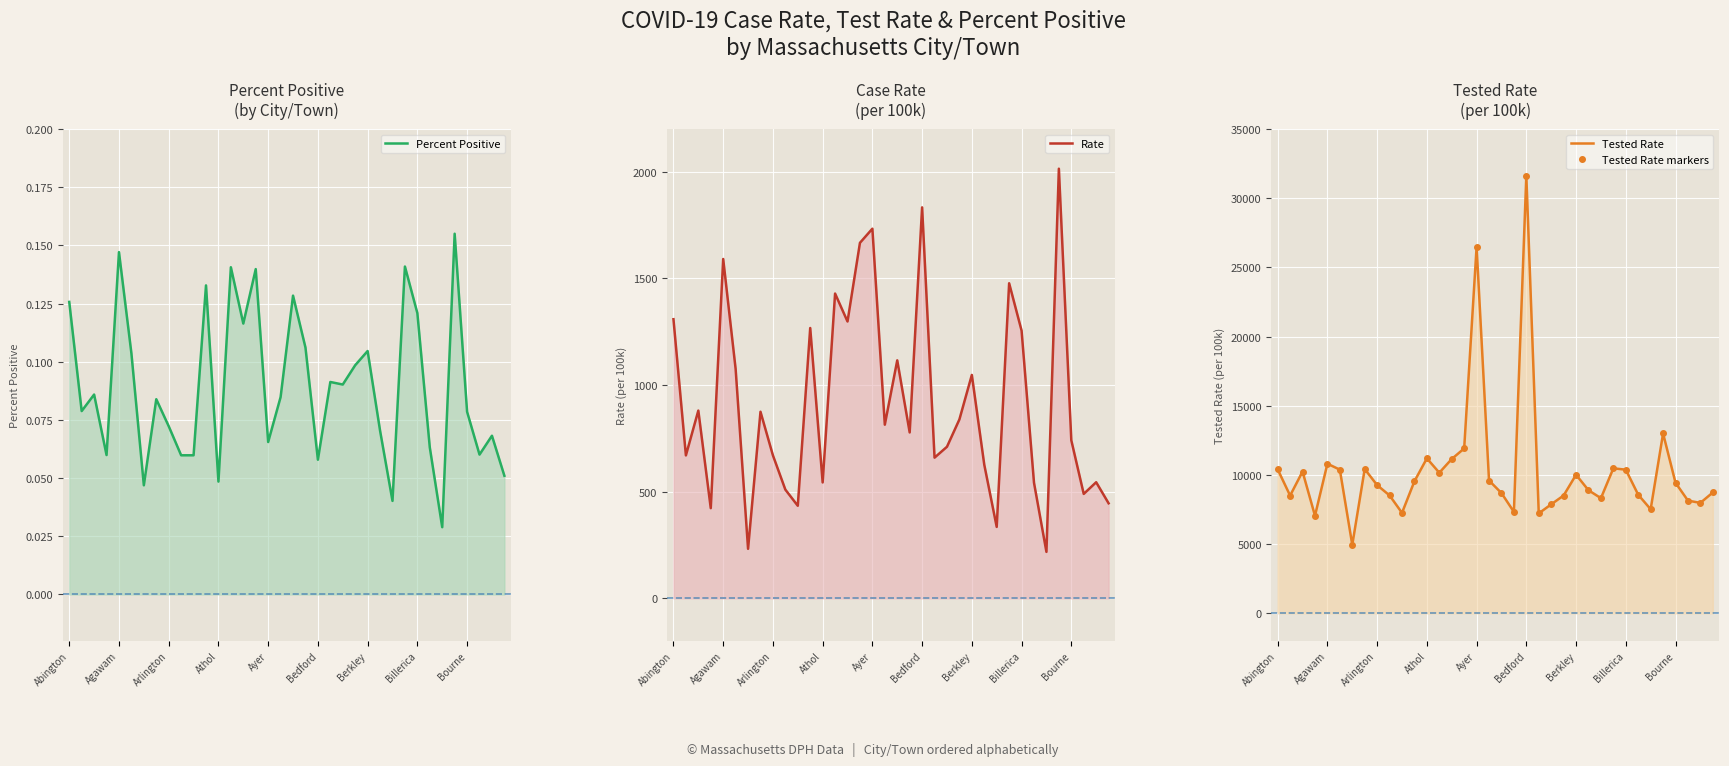

Rank the series by their maximum value, from highest to lowest.

Tested Rate, Tested Rate markers, Rate, Percent Positive